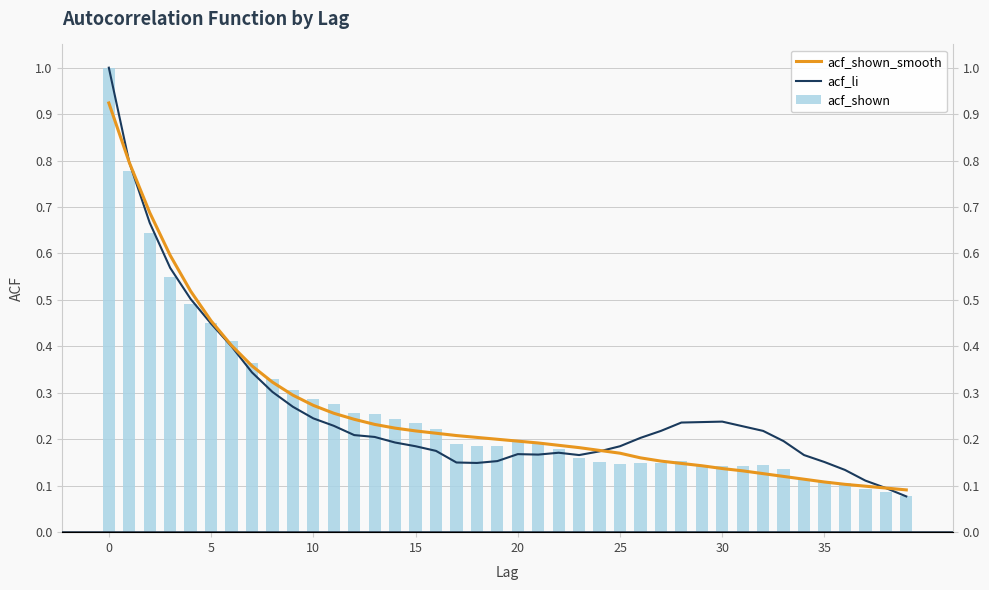

Is the value of acf_shown at 36 greater than the value of acf_li at 22?

No